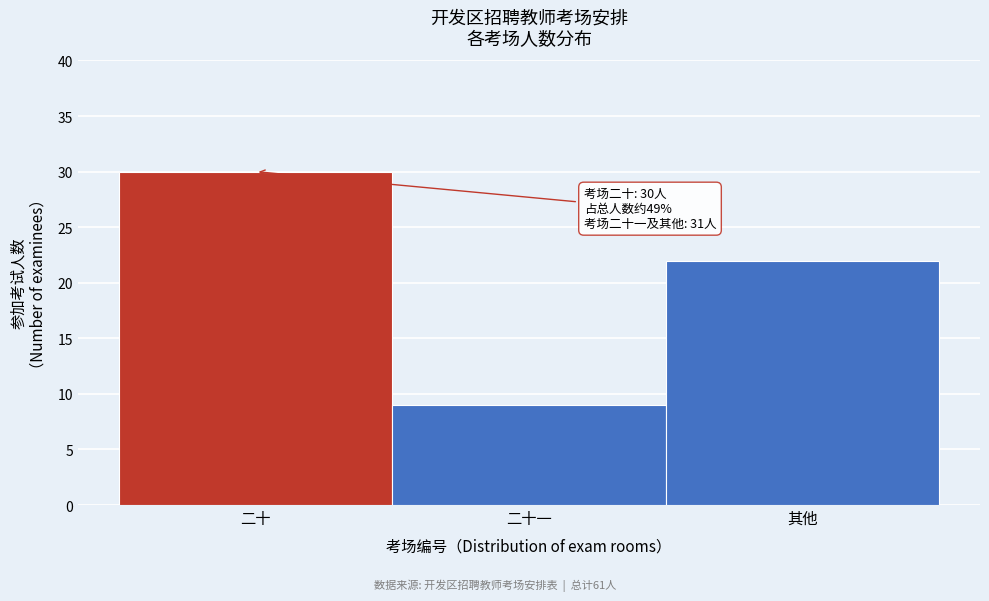

Reading left to right, extract all data points from this chart.

30	9	22